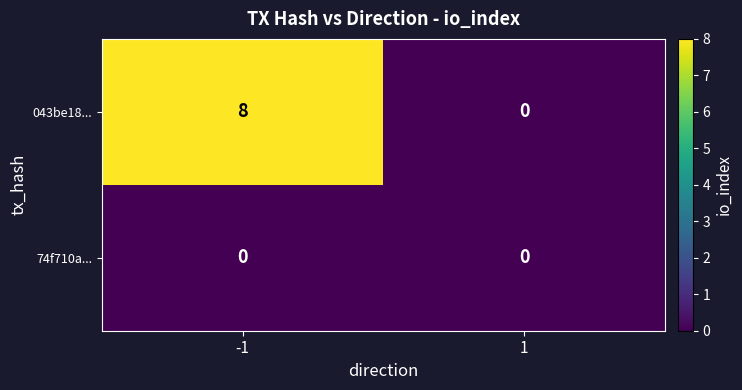

What is the spread (max minus min) of values at -1?

8